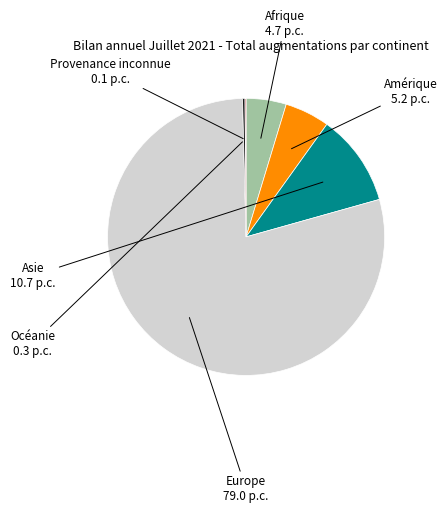

Does any single category account for the majority?

Yes